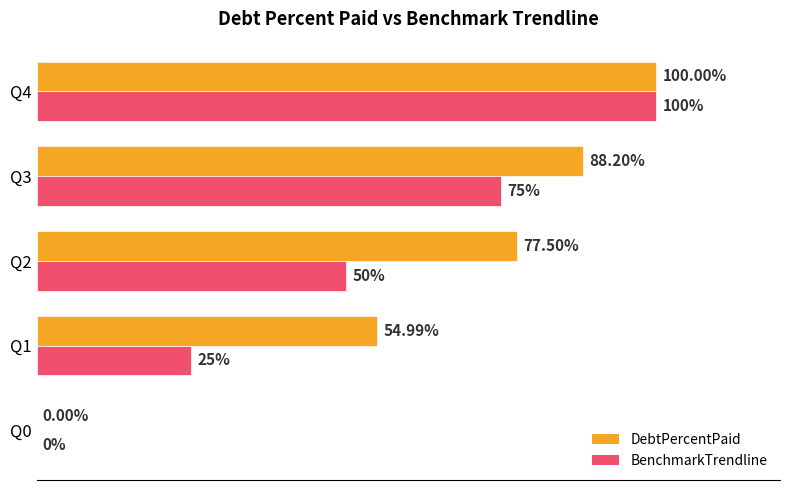

Is the value of BenchmarkTrendline at Q3 greater than the value of DebtPercentPaid at Q4?

No